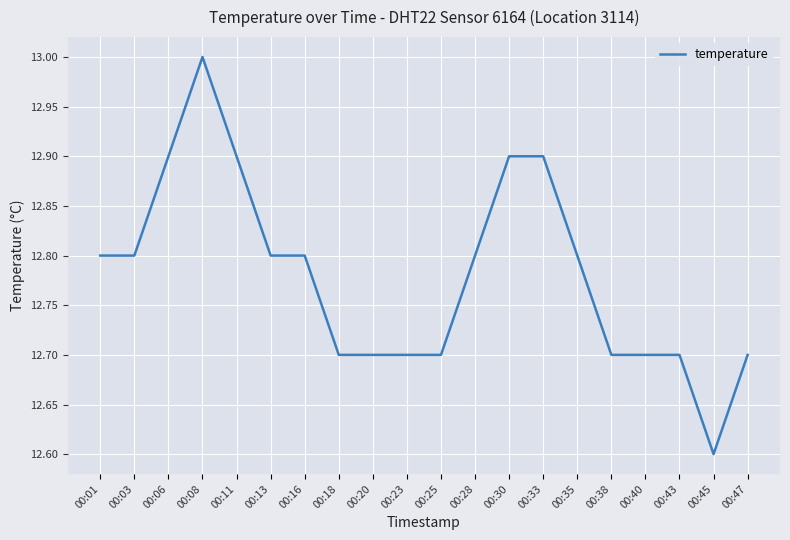

What is the greatest value displayed?

13.0